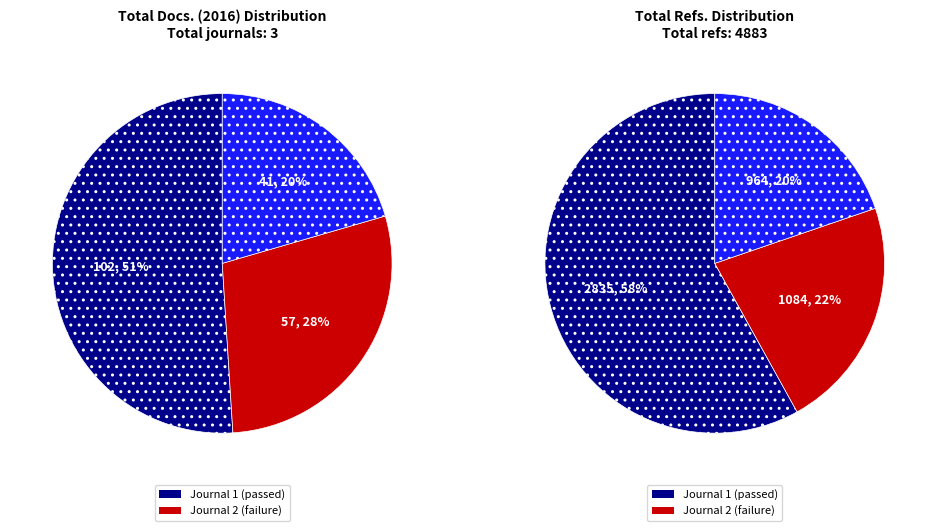

Rank the series at Journal of Telecommunications and Information Technology from lowest to highest value.

Total Docs. (2016), Total Refs.